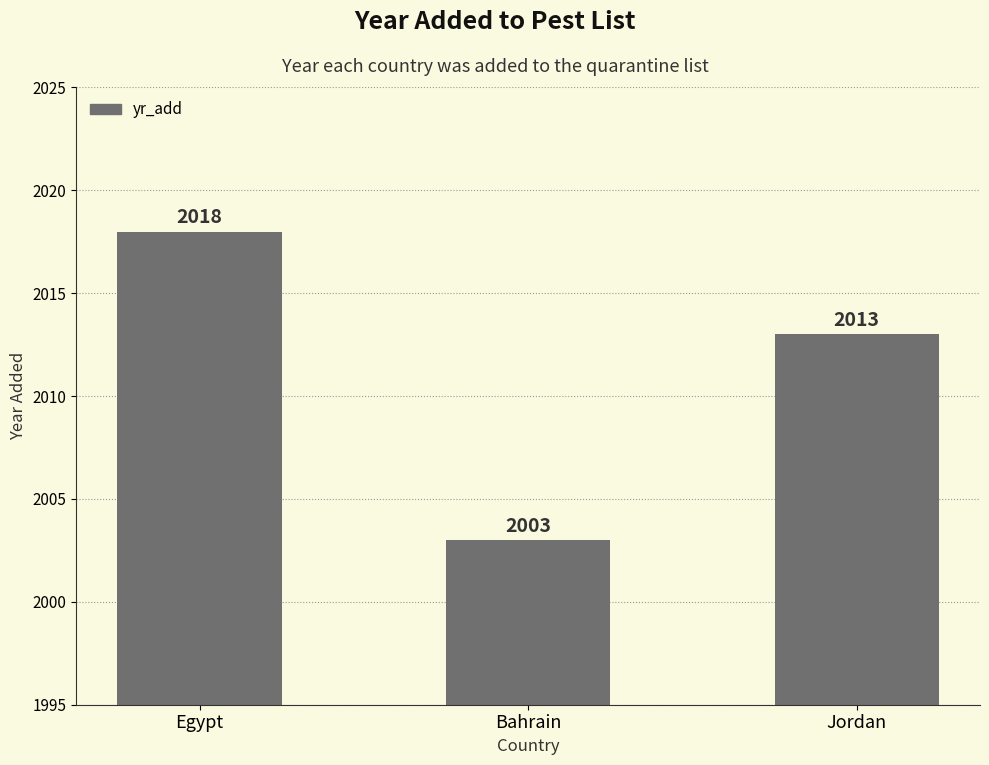

Reading left to right, list all the values displayed in this chart.

Egypt=2018	Bahrain=2003	Jordan=2013